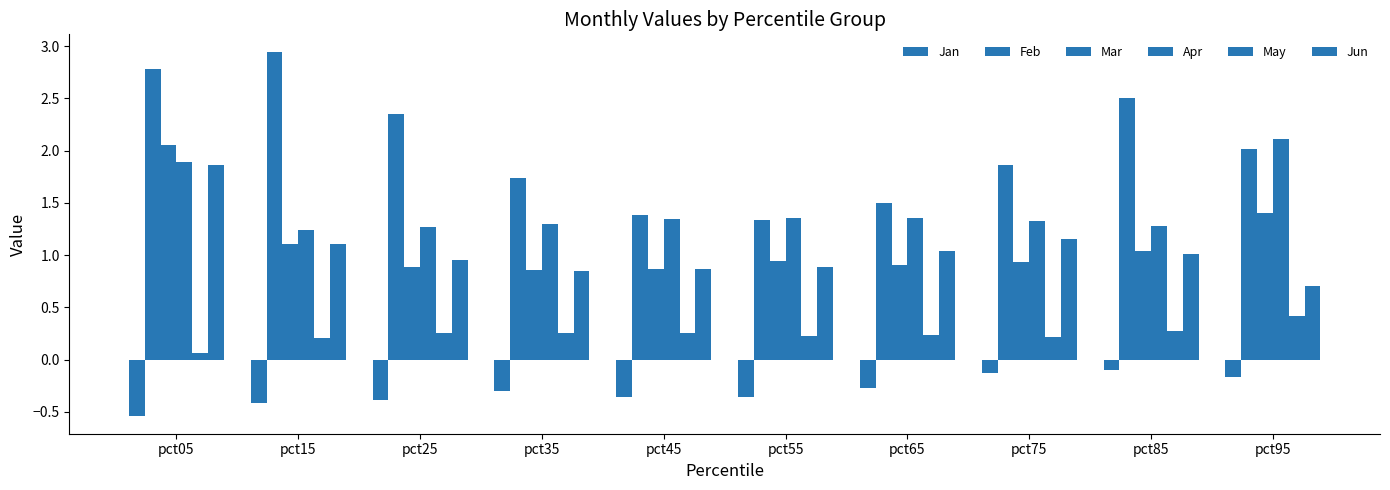

The value of Feb at pct15 is 3.9. True or false?

False